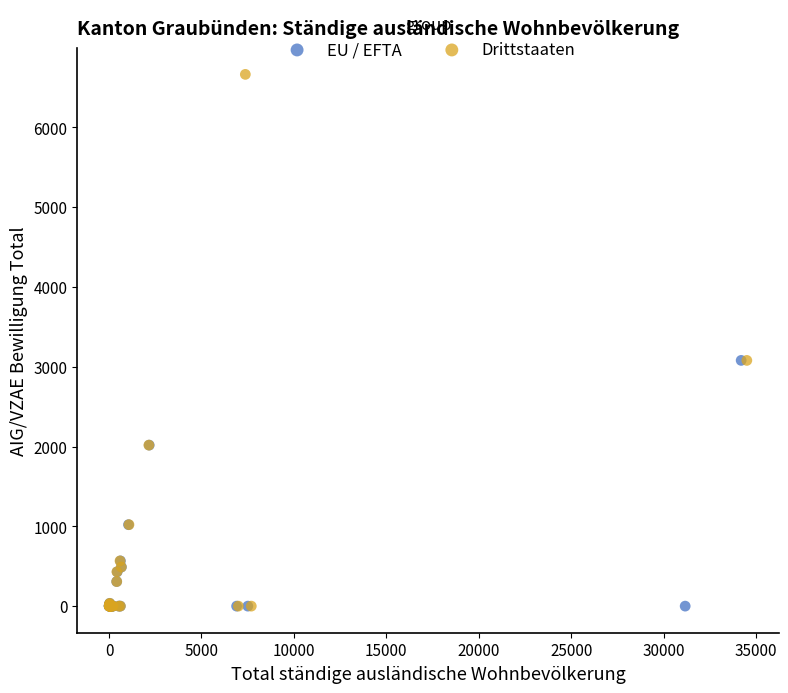

Which series has the widest spread of Y values?

Drittstaaten